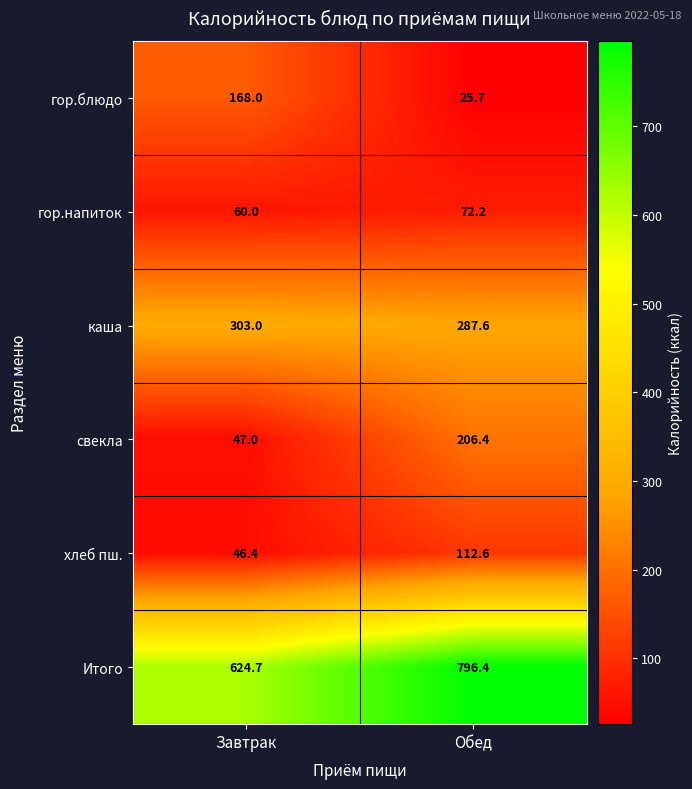

Rank the categories by гор.напиток value from lowest to highest.

Завтрак, Обед